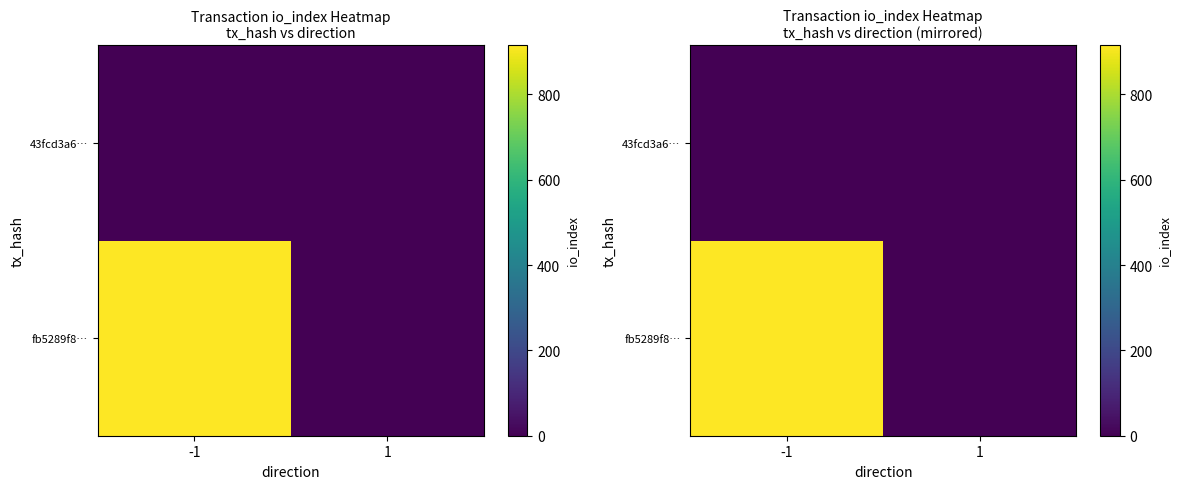

At which category is the sum across all series the highest?

-1